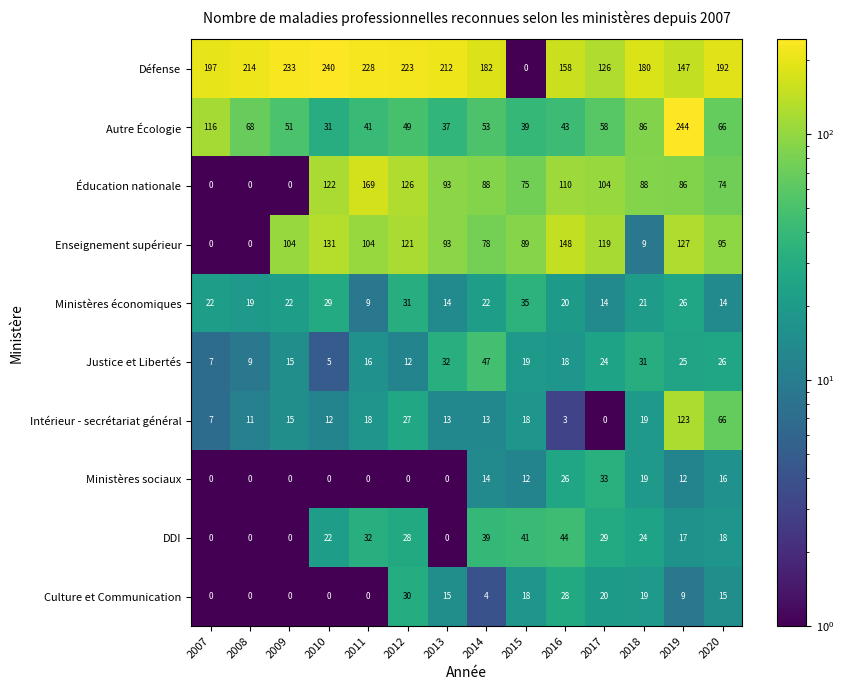

What is the total value across all series at 2015?

346